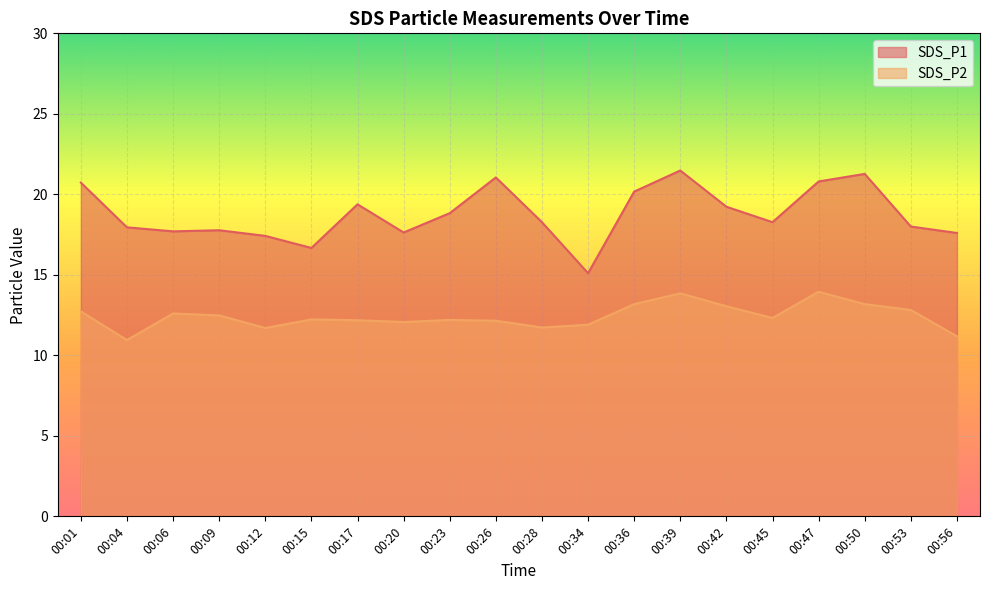

List the labels in order of SDS_P2 value, smallest first.

00:04, 00:56, 00:12, 00:28, 00:34, 00:20, 00:26, 00:17, 00:23, 00:15, 00:45, 00:09, 00:06, 00:01, 00:53, 00:42, 00:36, 00:50, 00:39, 00:47